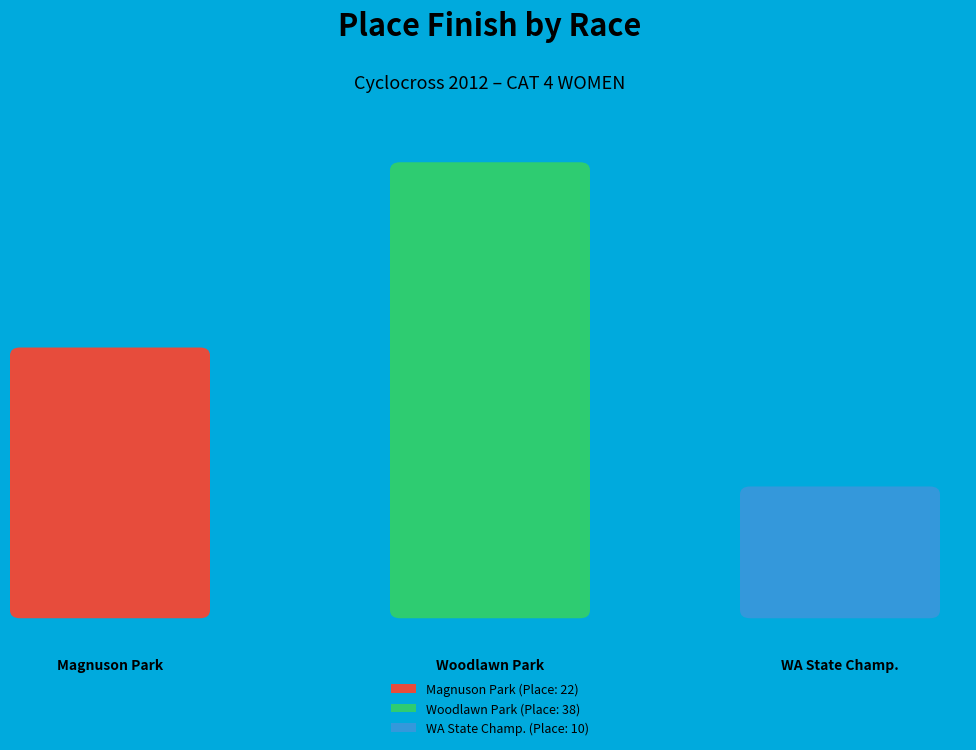

What is the ratio of the value at Washington State Cyclocross Championship to the value at MFG #6: Woodlawn Park?

0.3